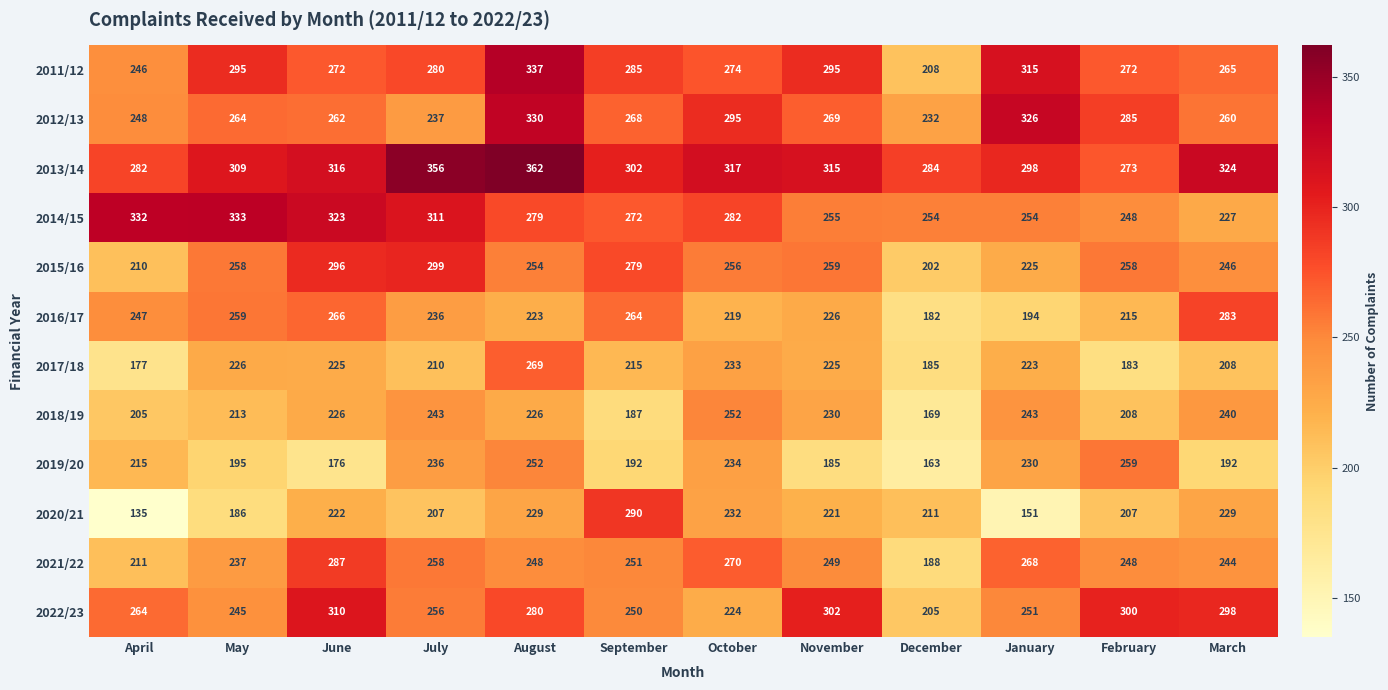

Where does the 2012/13 series first go above 268?

August